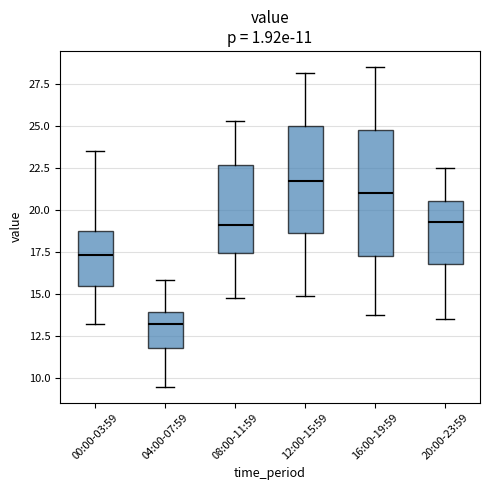

Which box has the lowest median line?

04:00-07:59